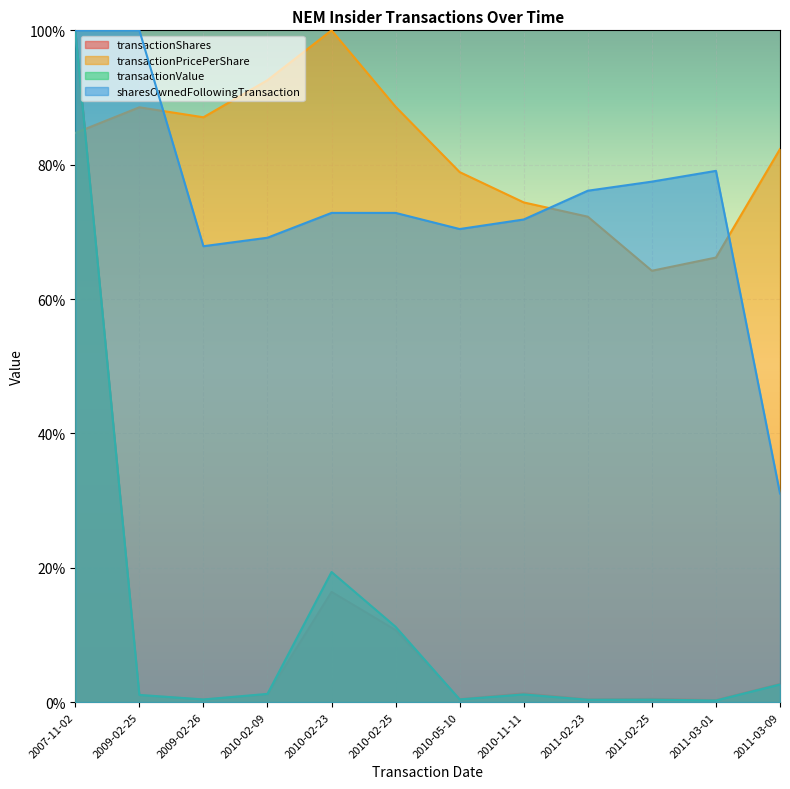

Reading left to right, transcribe all the data shown in this chart.

transactionShares: 100.0	1.0	0.4	1.1	16.4	10.7	0.4	1.3	0.4	0.5	0.3	2.7
transactionPricePerShare: 84.7	88.5	87.1	92.6	100.0	88.6	78.9	74.4	72.3	64.2	66.2	82.3
transactionValue: 100.0	1.1	0.4	1.2	19.4	11.2	0.4	1.1	0.3	0.4	0.2	2.6
sharesOwnedFollowingTransaction: 100.0	100.0	67.9	69.1	72.8	72.8	70.4	71.8	76.1	77.5	79.1	31.0